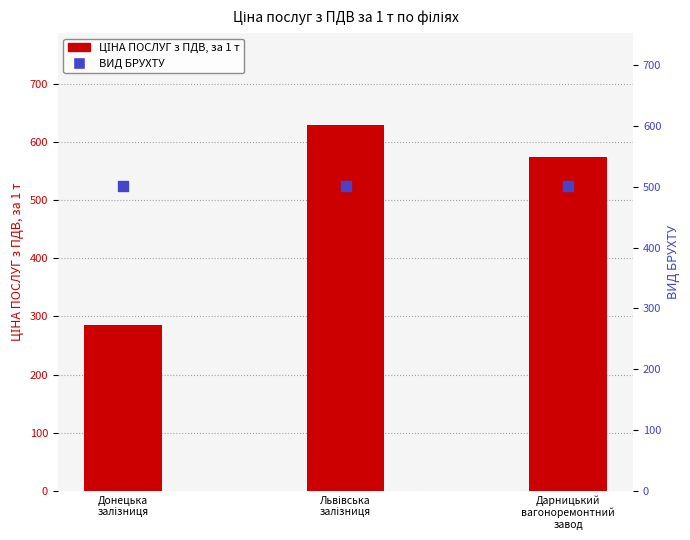

At which category is the sum across all series the highest?

Львівська
залізниця